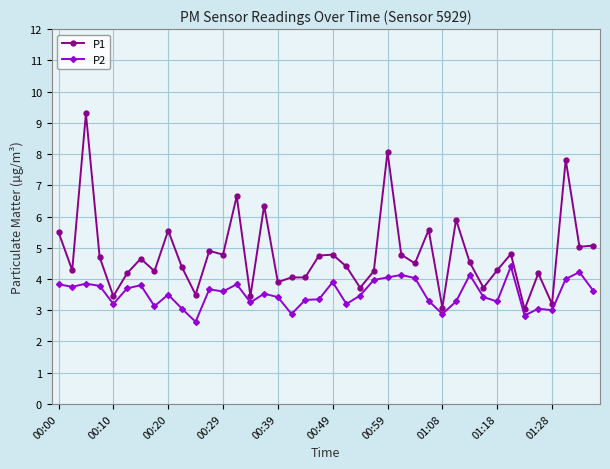

List the series in order of their overall mean, lowest first.

P2, P1